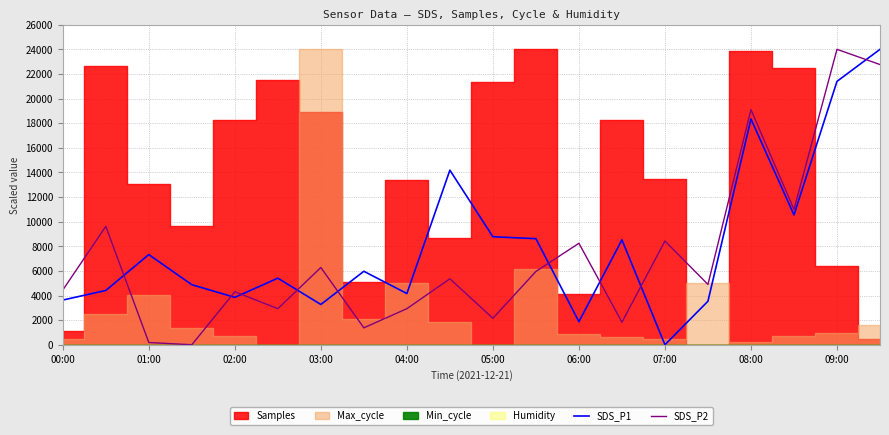

The SDS_P2 series shows 1977.8 at 04:00. True or false?

False